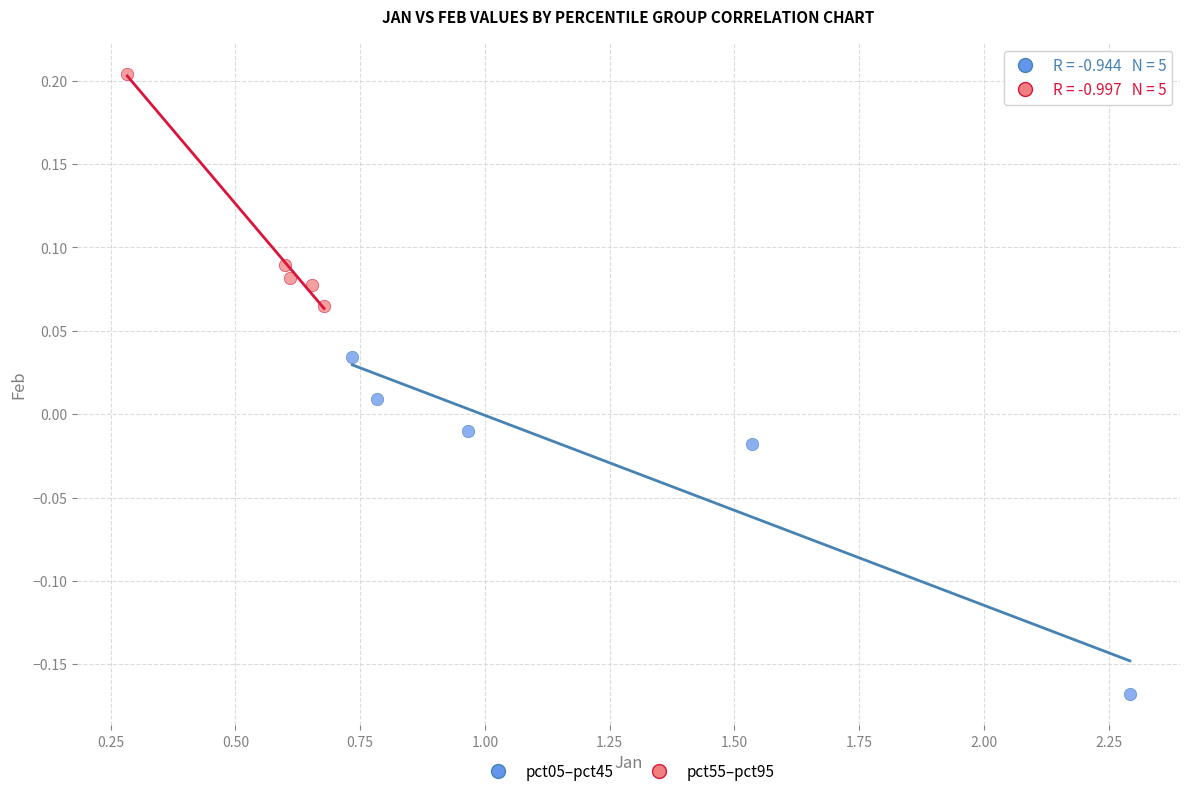

What are all the series names shown in the legend?

pct05–pct45, pct55–pct95